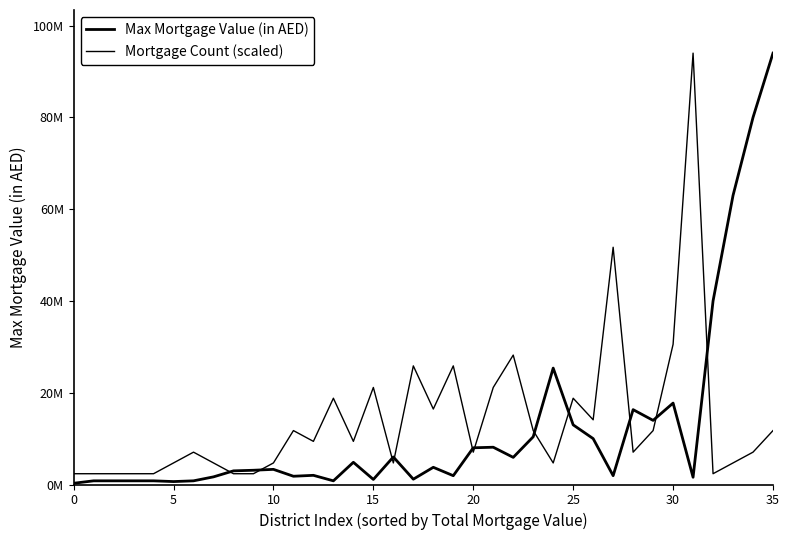

How many intersections are there between Mortgage Count (scaled) and Max Mortgage Value (in AED)?

11